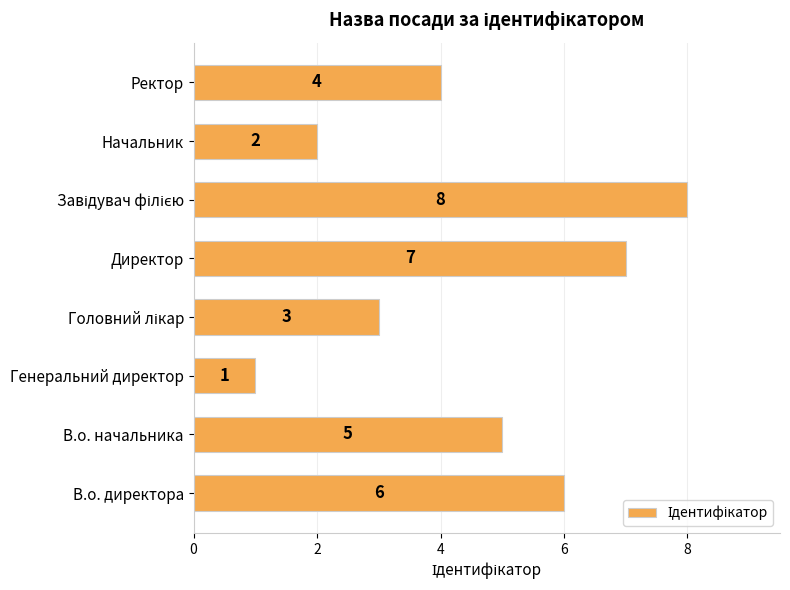

What is the ratio of the value at В.о. начальника to the value at Директор?

0.7